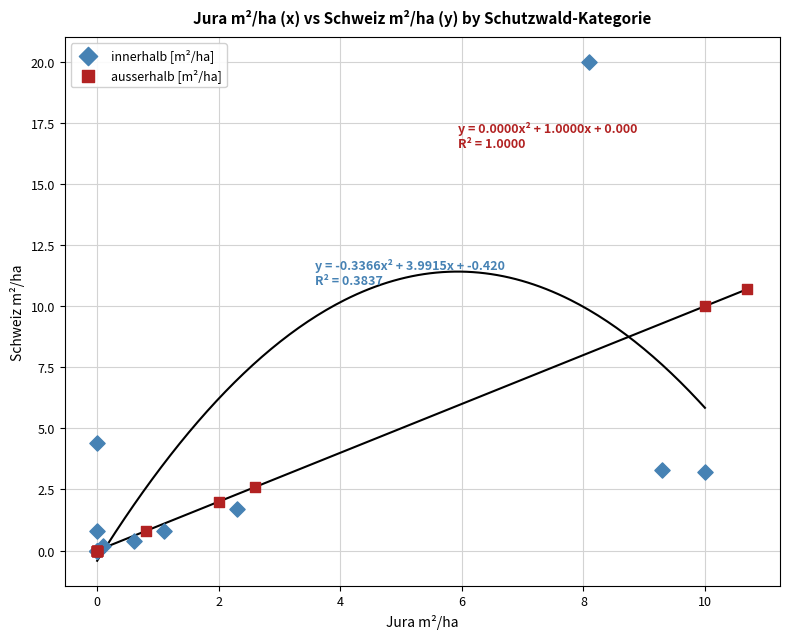

What are all the series names shown in the legend?

innerhalb [m²/ha], ausserhalb [m²/ha]